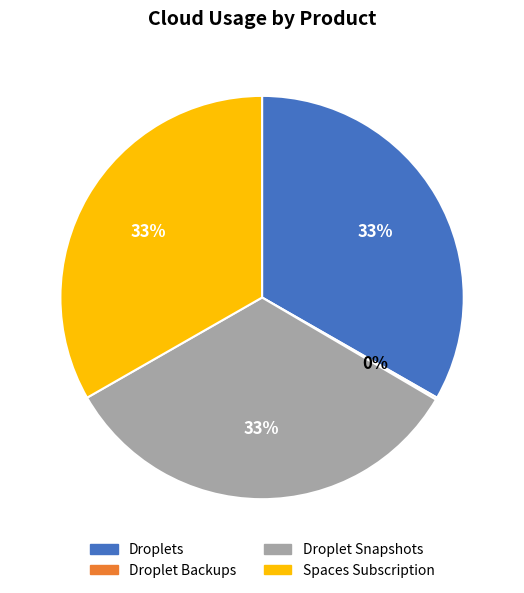

Do Spaces Subscription and Droplet Snapshots together represent more than half of the pie?

Yes